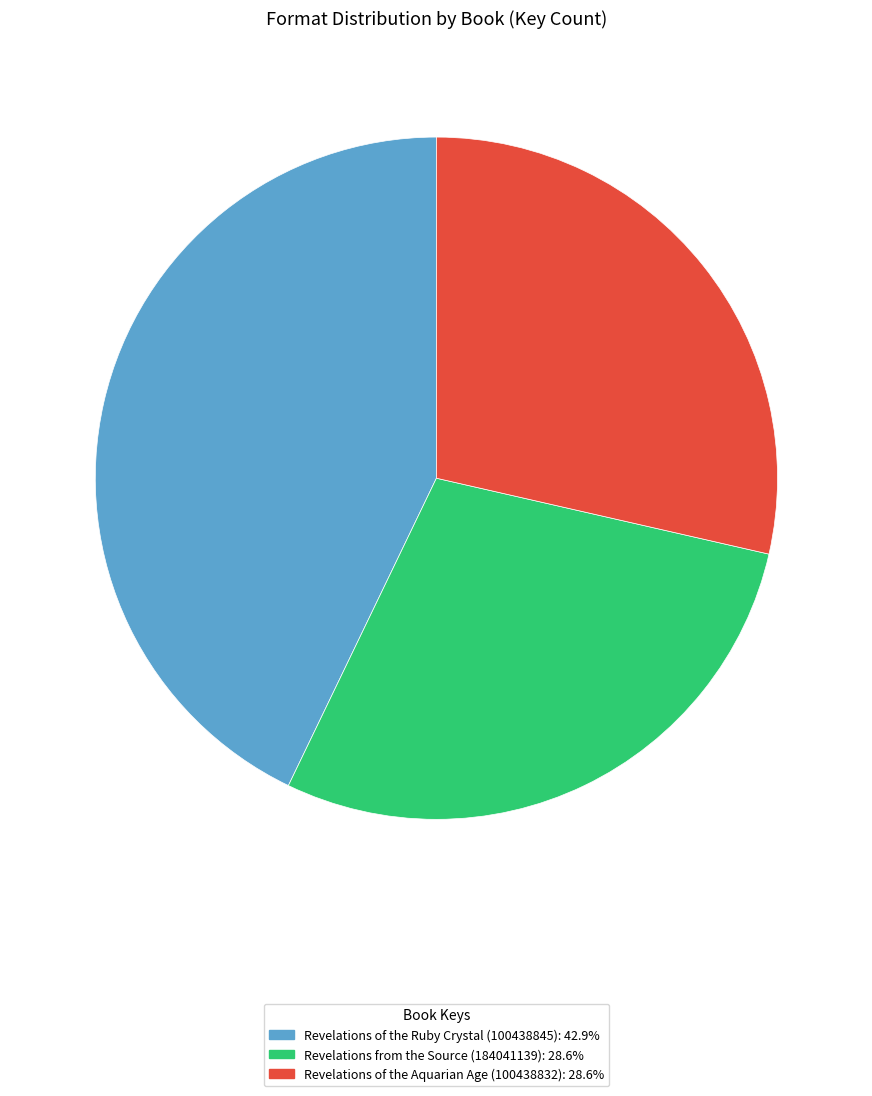

Count the number of slices in the pie.

3